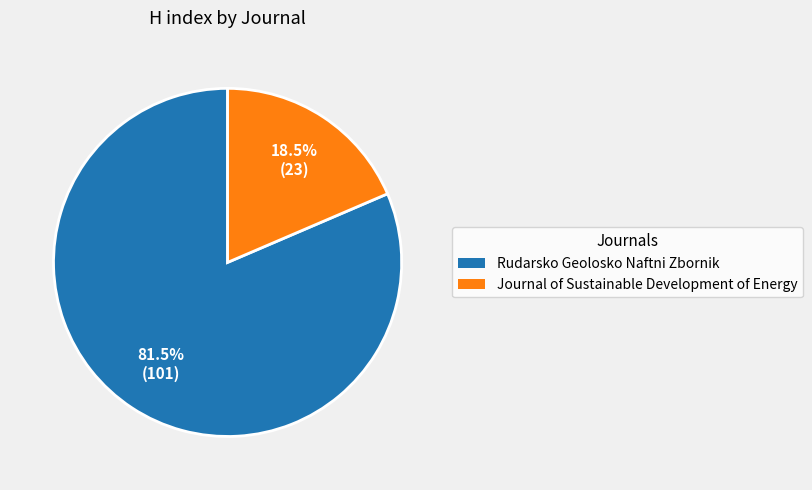

To the nearest percent, what is the difference between the largest and smallest slice percentages?

63%